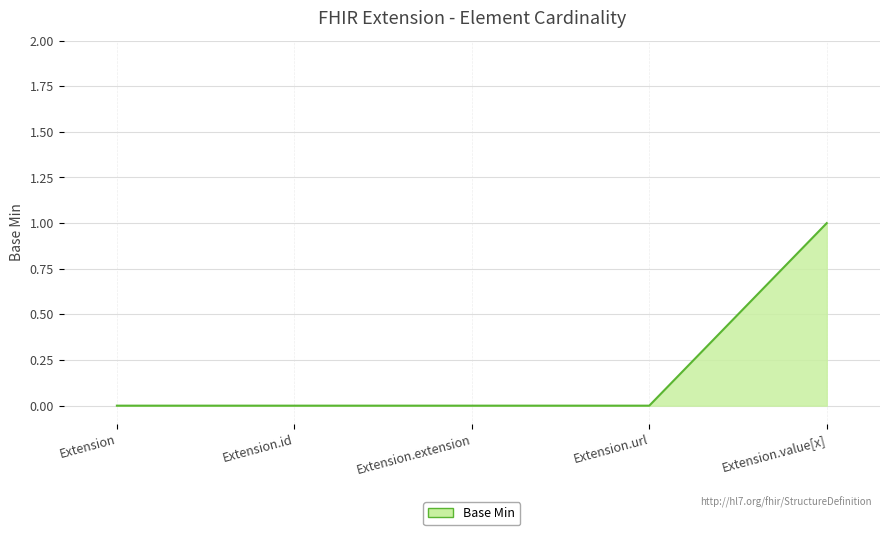

Count the number of data series in this chart.

1